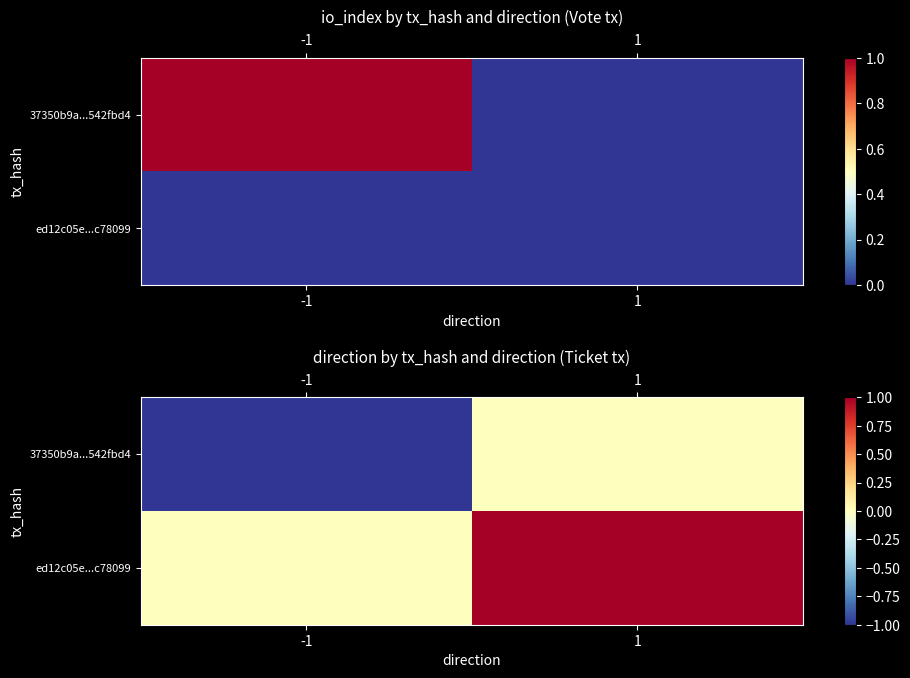

Rank the series by their average value, from highest to lowest.

ed12c05e...c78099, 37350b9a...542fbd4